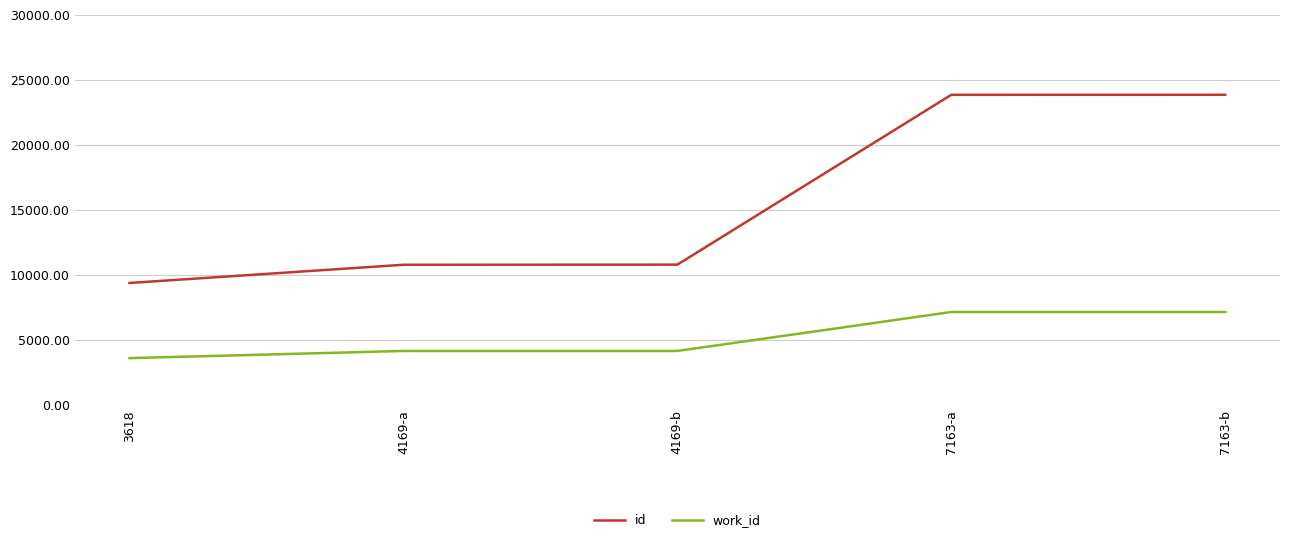

What is the maximum value for work_id?

7163